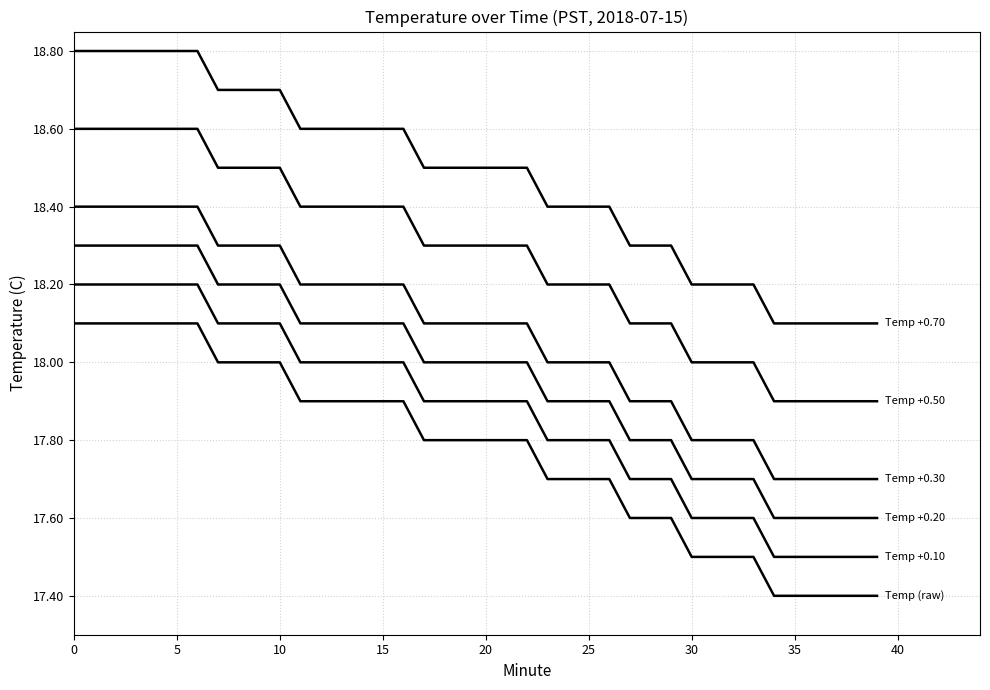

True or false: Temp +0.70 has a value of 18.6 at 15.

True